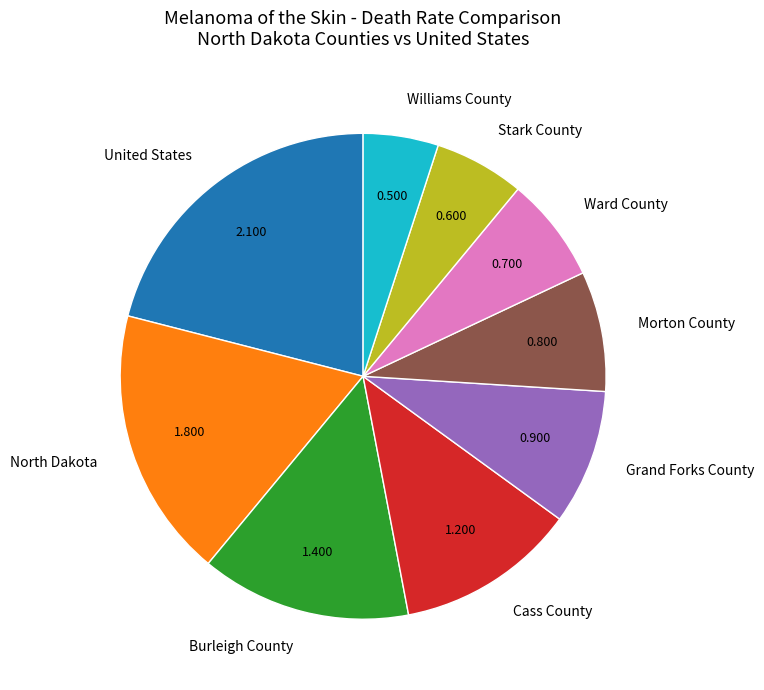

Is North Dakota the majority of the pie?

No